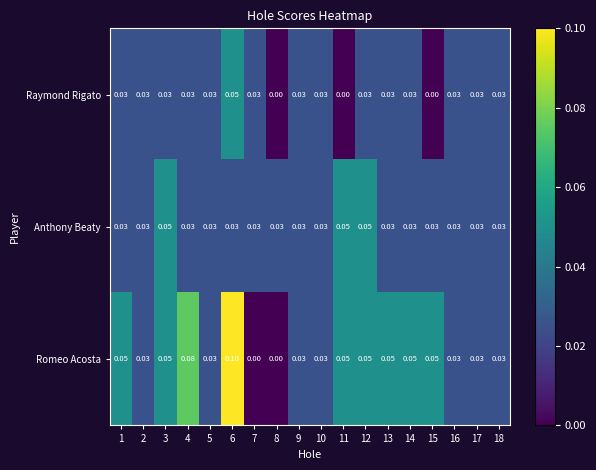

List the series in order of their overall mean, highest first.

Romeo Acosta, Anthony Beaty, Raymond Rigato